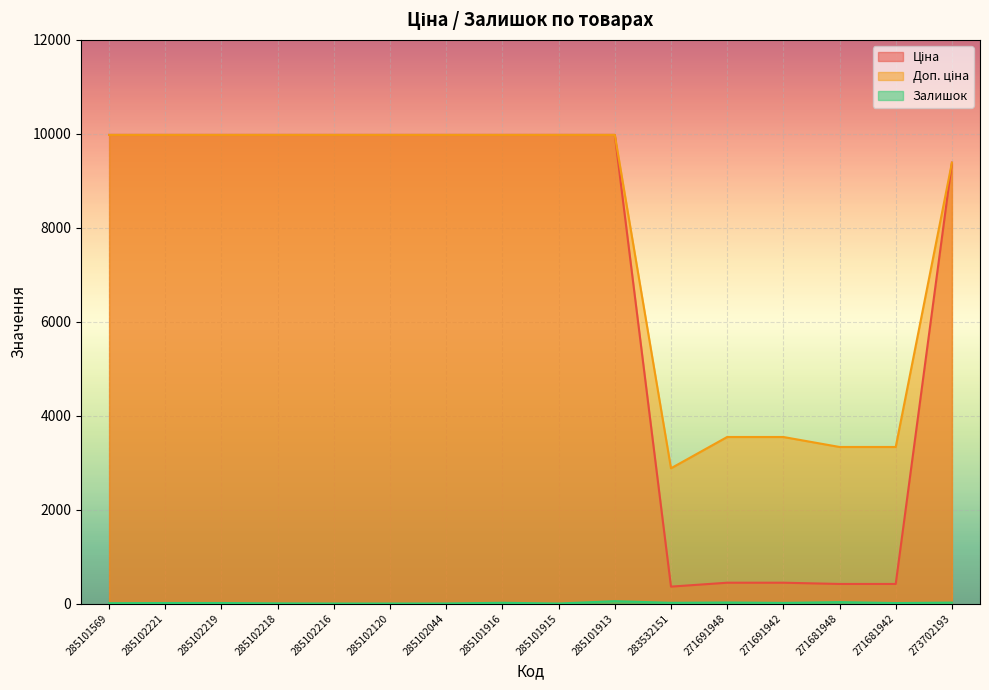

What is the difference between the highest and lowest values at 285102120?

9975.0